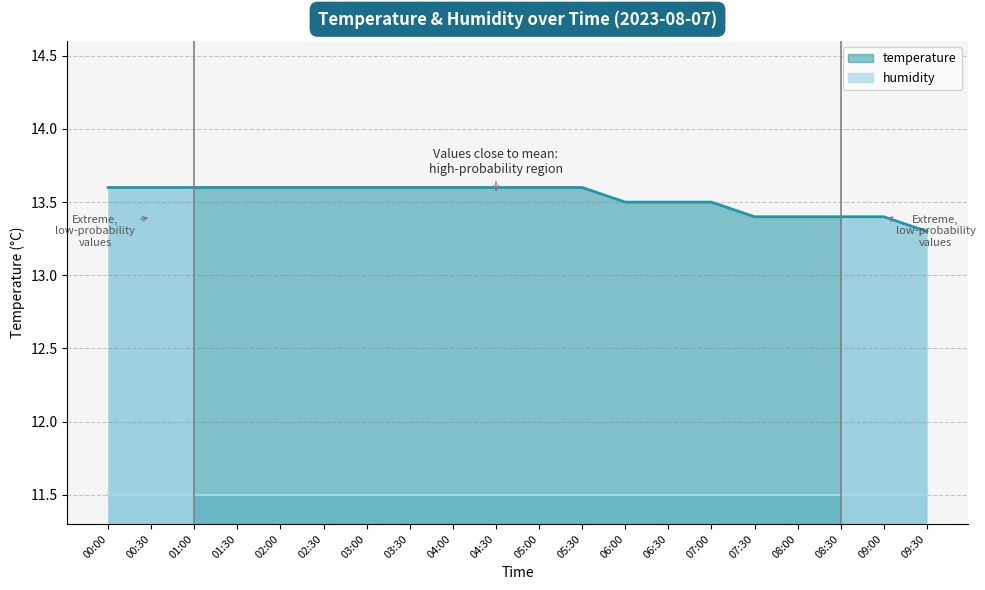

At which category does the chart reach its minimum across all series?

09:30